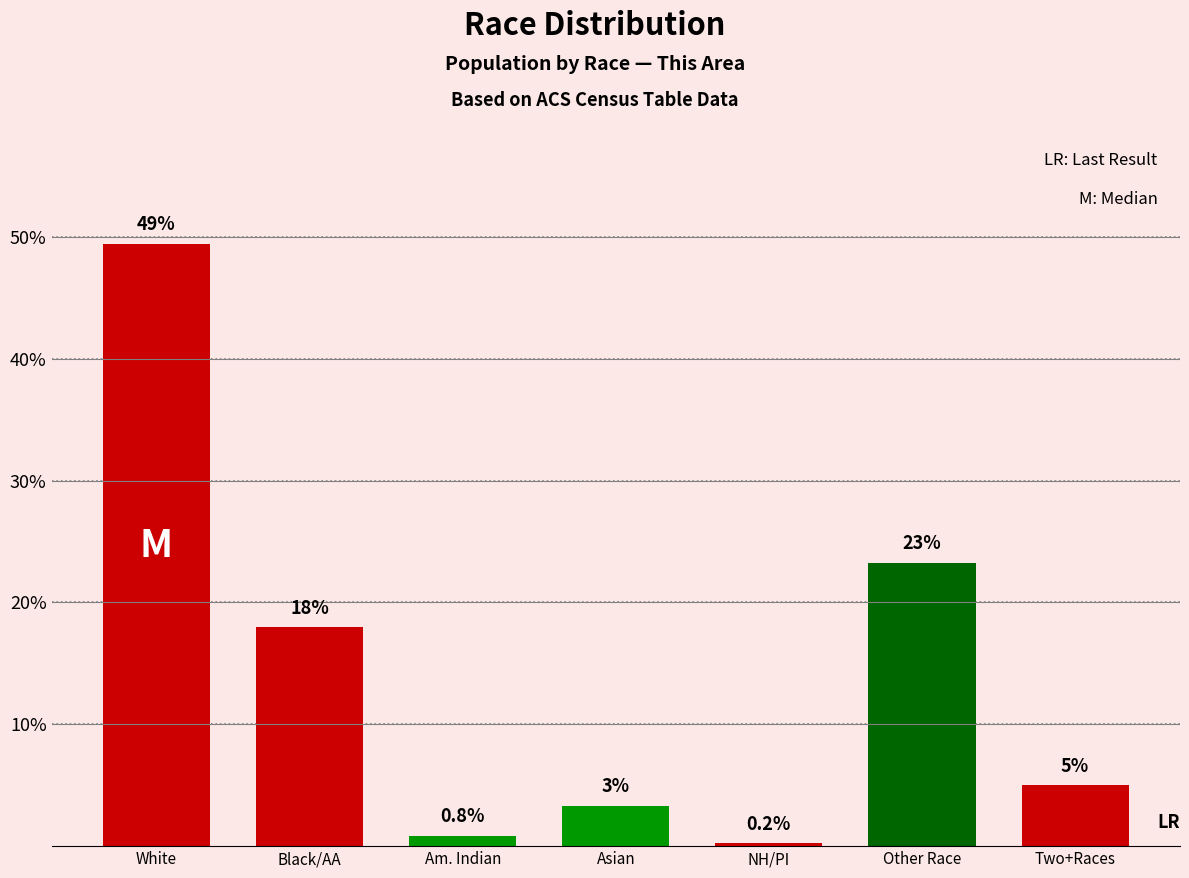

Between Two+Races and Black/AA, which is larger?

Black/AA